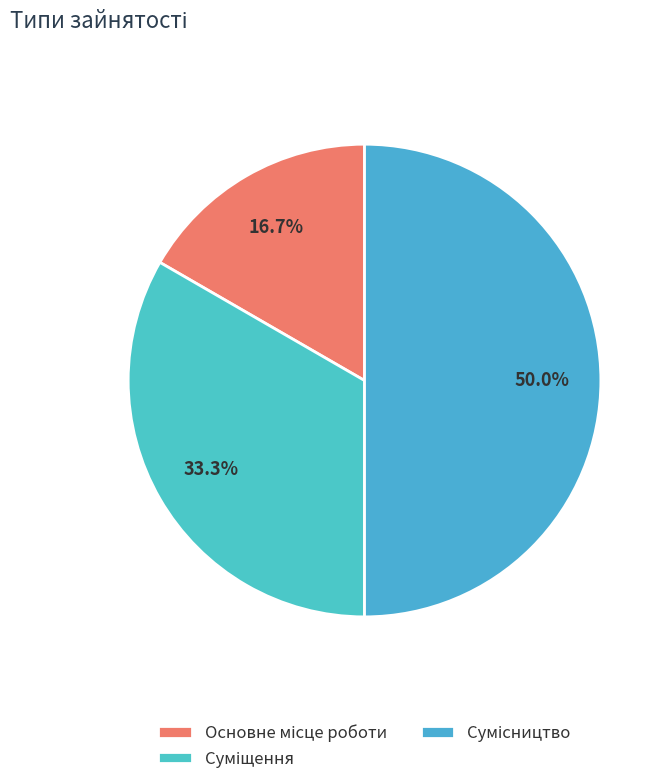

How many slices are in this pie chart?

3